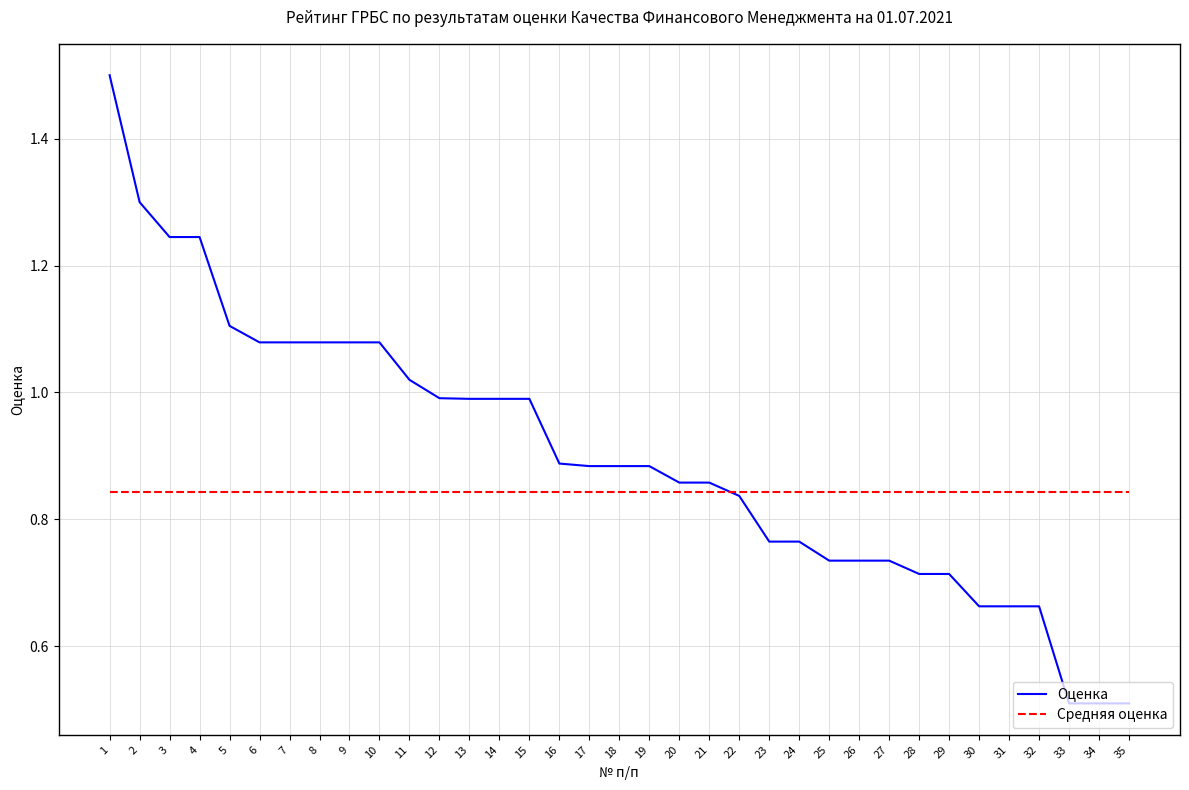

Does the chart have visible grid lines?

Yes